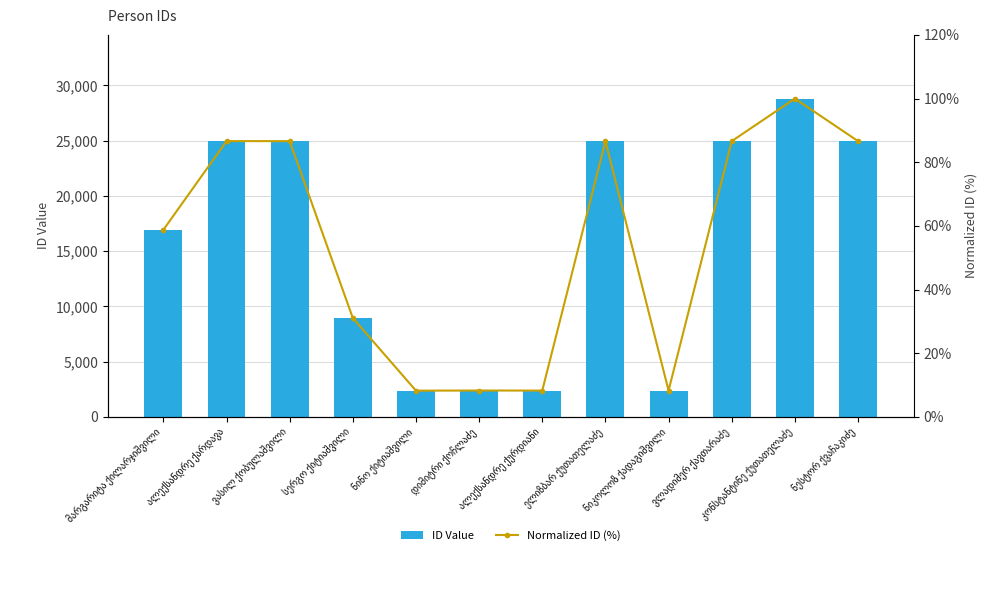

Which category has the lowest value in the Normalized ID (%) series?

ნინო ქიტიაშვილი